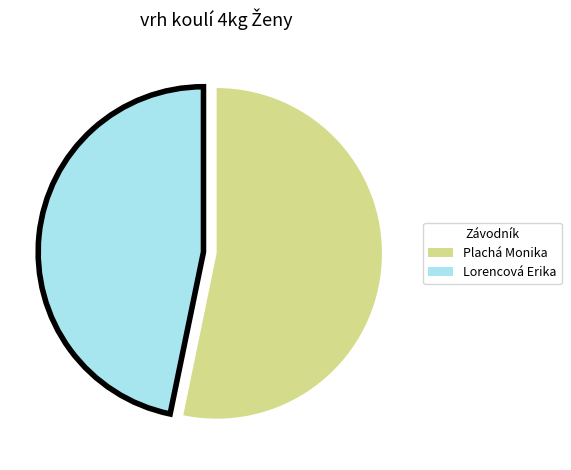

What is the majority slice?

Plachá Monika